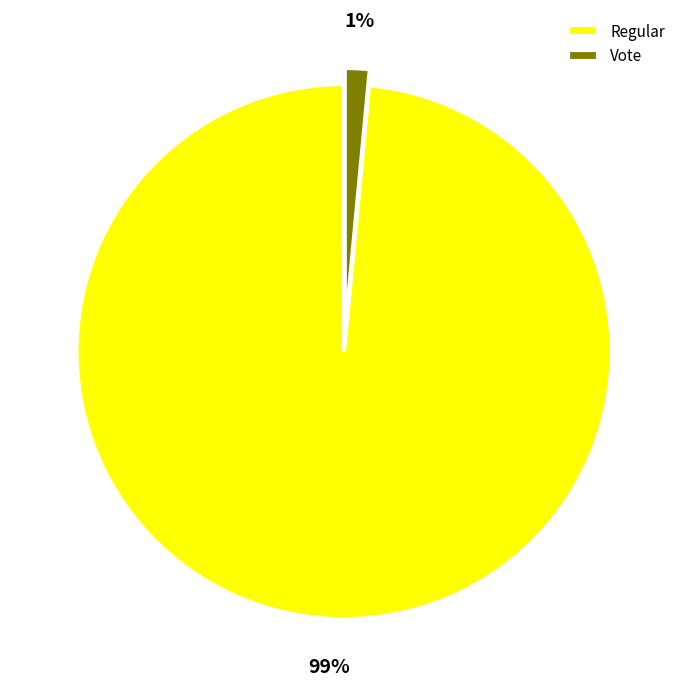

To the nearest percent, what percentage of the pie is Regular?

99%